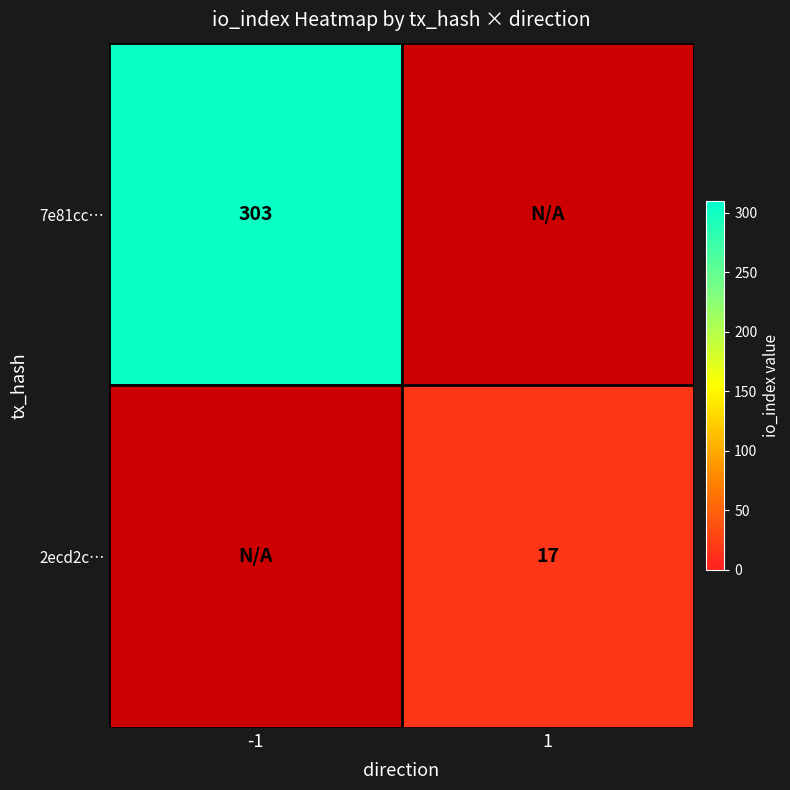

At how many categories does at least one series exceed 201?

1